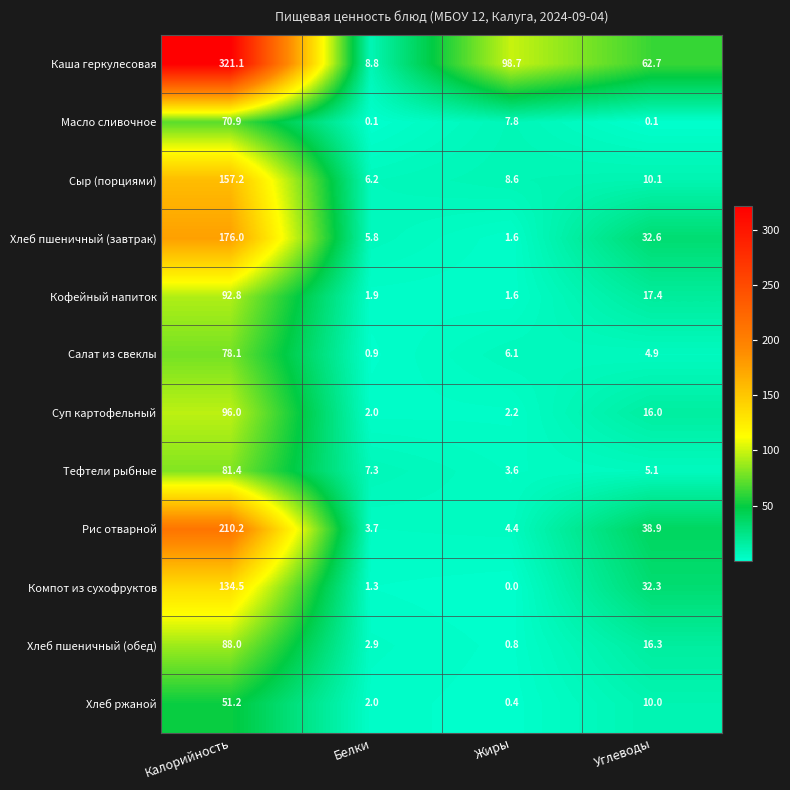

Which series changed the most between Белки and Углеводы?

Каша геркулесовая